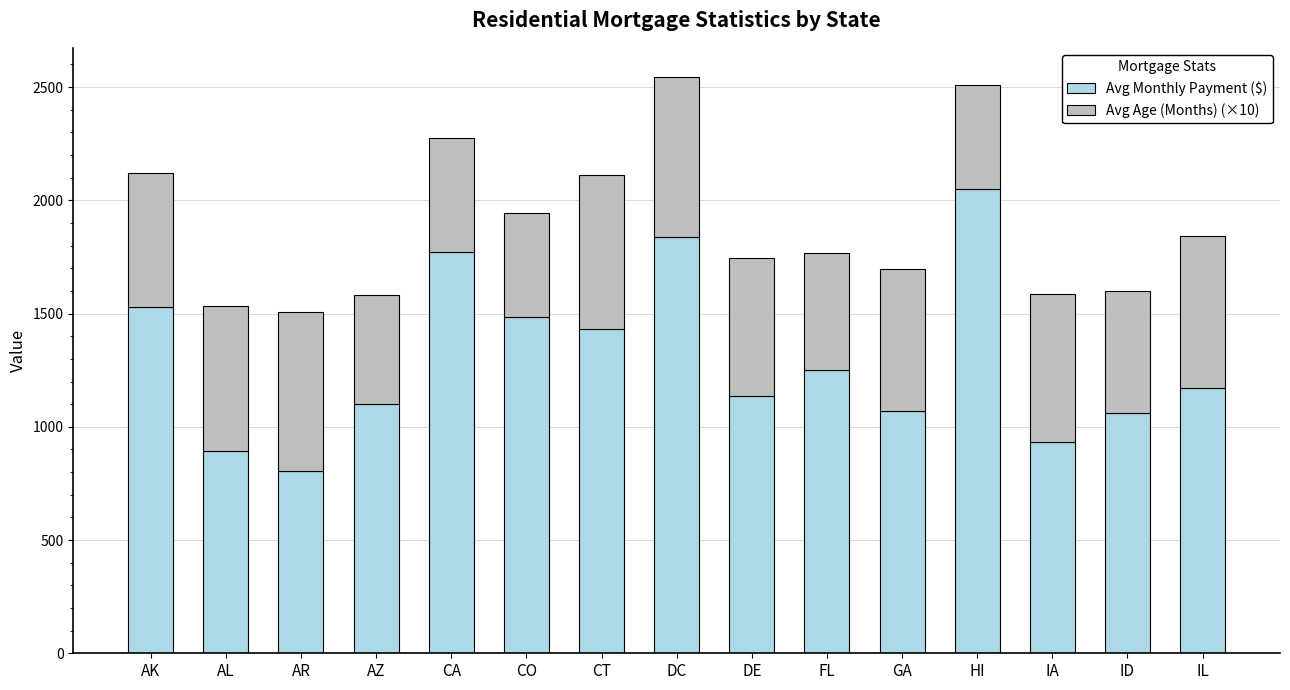

Which category has the highest value in the Avg Monthly Payment ($) series?

HI